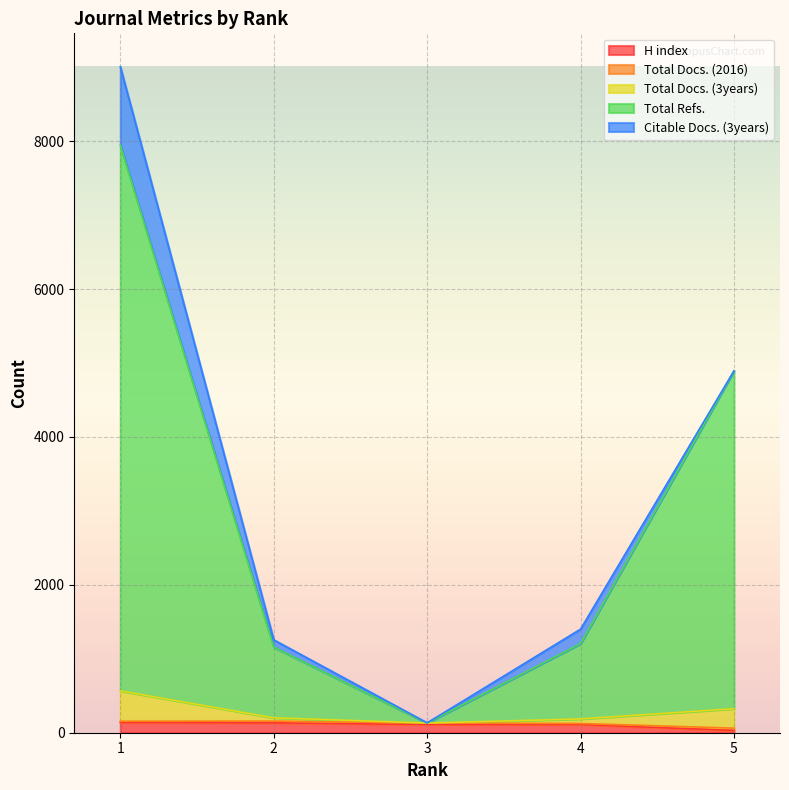

Which series has the largest range (max minus min)?

Total Refs.